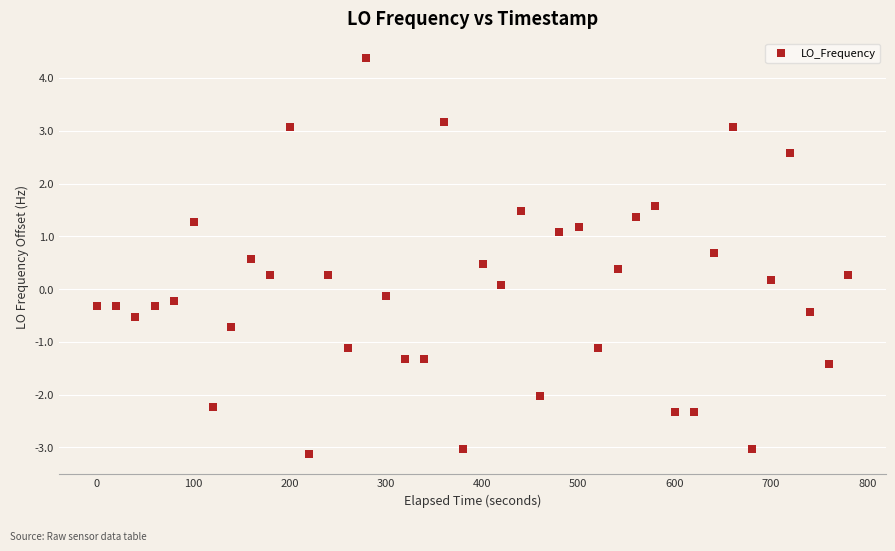

What is the range of Y values (max minus min)?

7.5